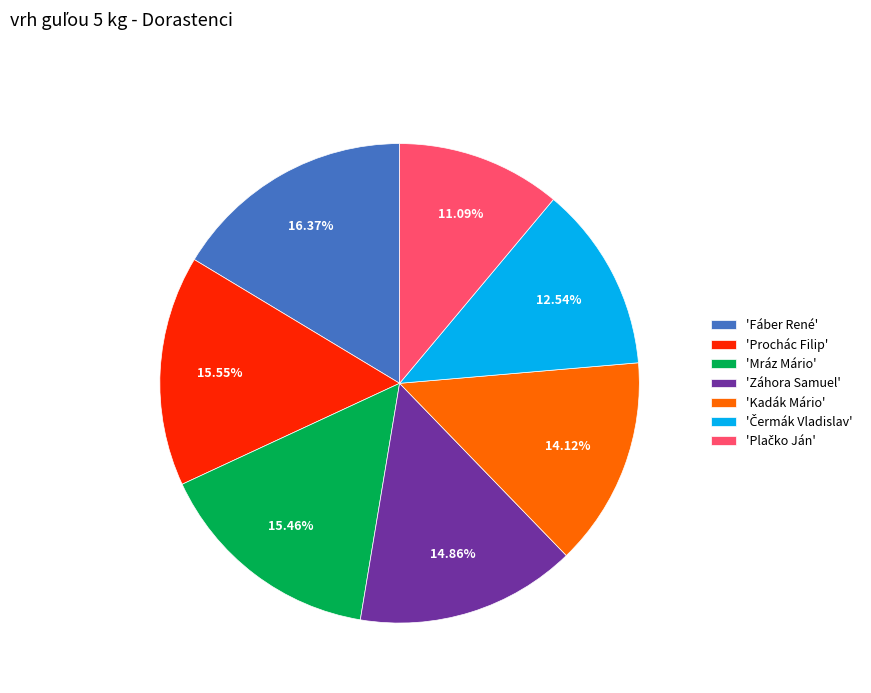

Count the number of slices in the pie.

7